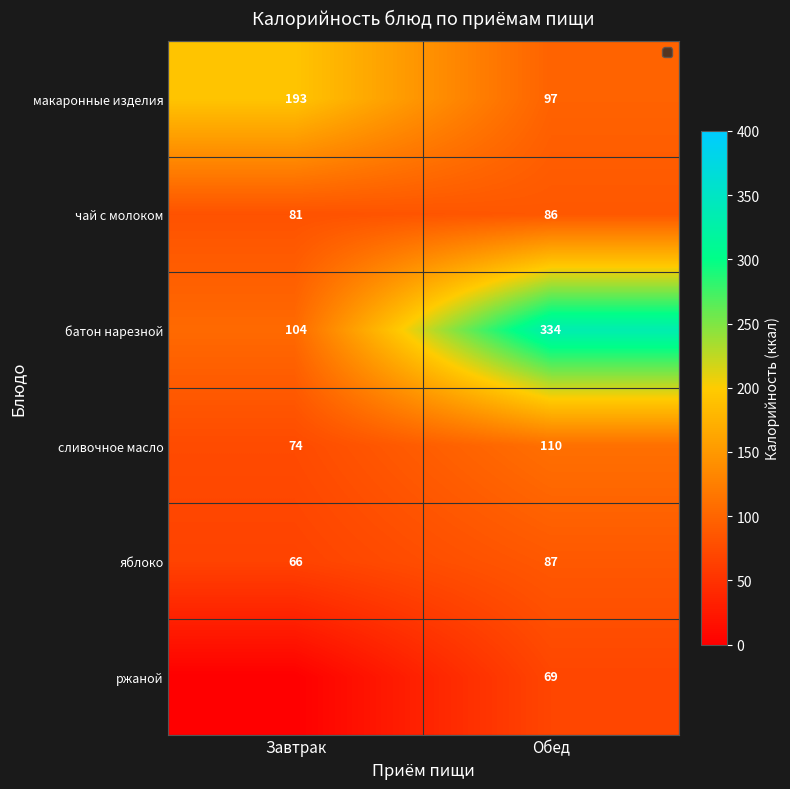

What is the sum of all яблоко values?

153